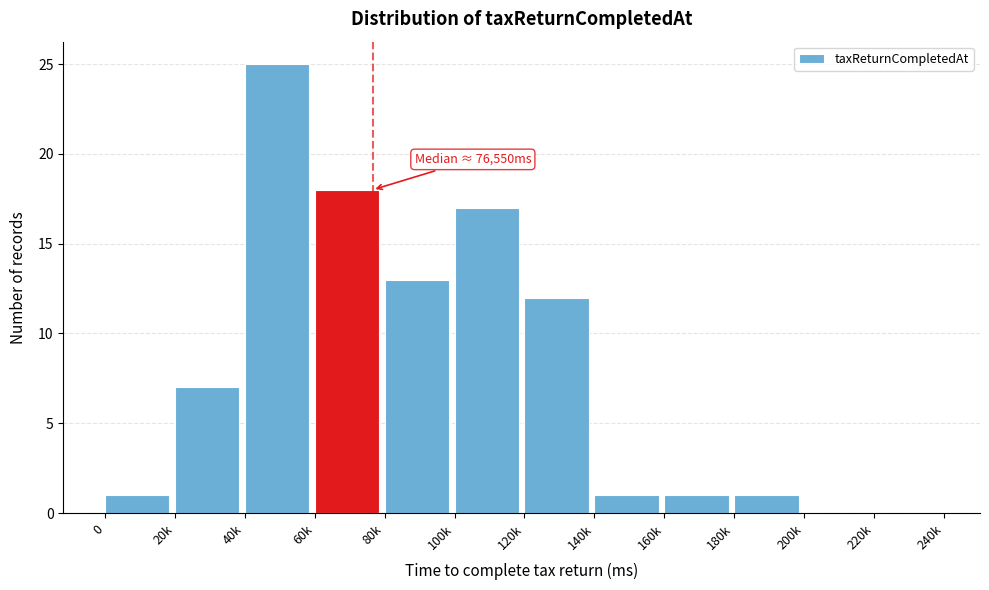

Reading left to right, extract all data points from this chart.

0=1	20k=7	40k=25	60k=18	80k=13	100k=17	120k=12	140k=1	160k=1	180k=1	200k=0	220k=0